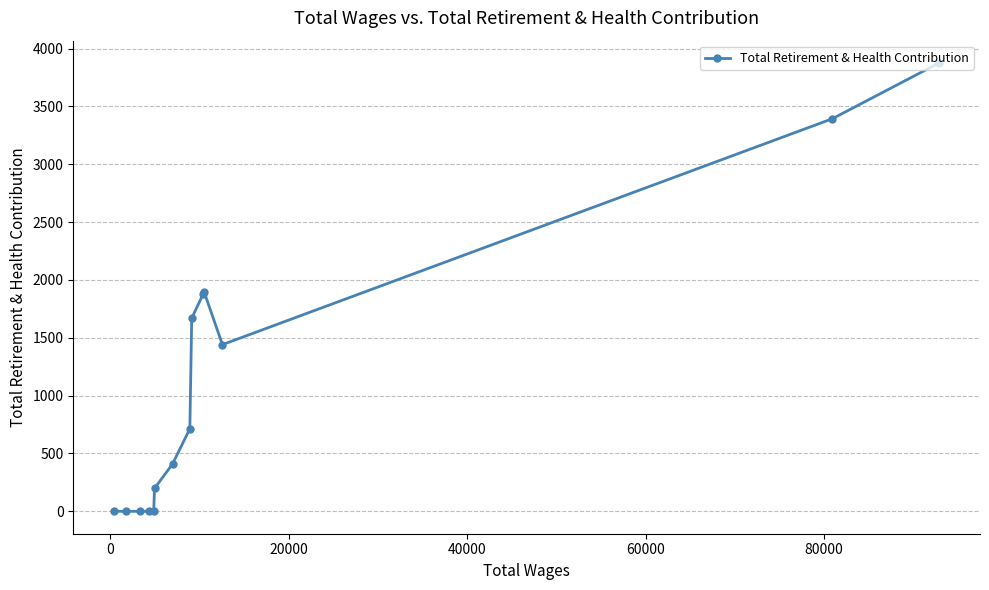

What is the greatest value displayed?

3875